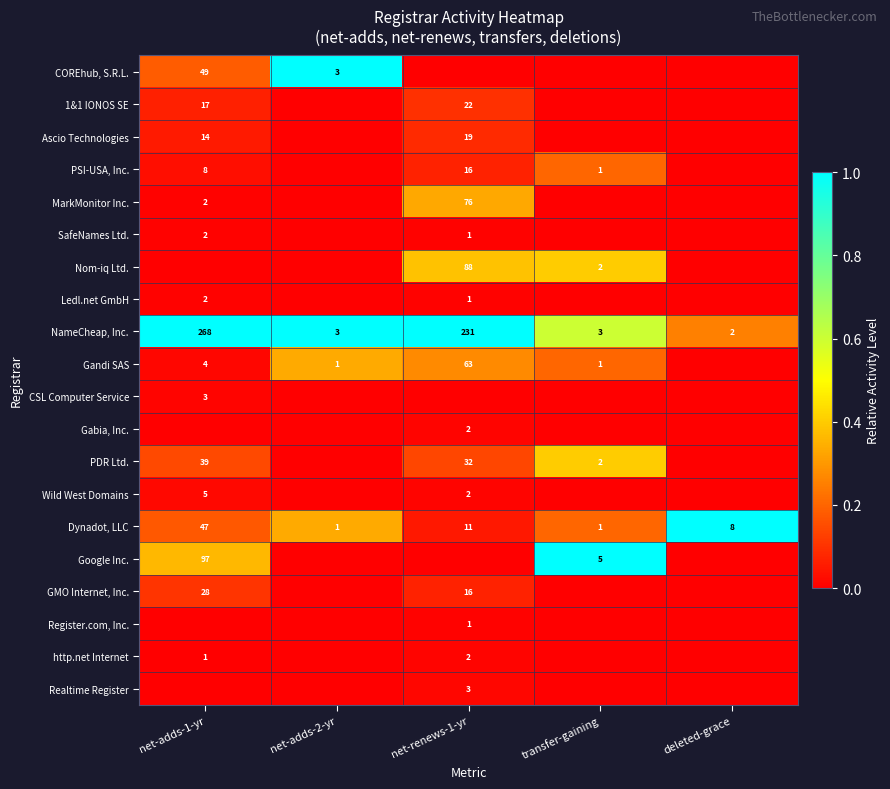

Is it true that Ledl.net GmbH equals 2 at net-adds-1-yr?

True